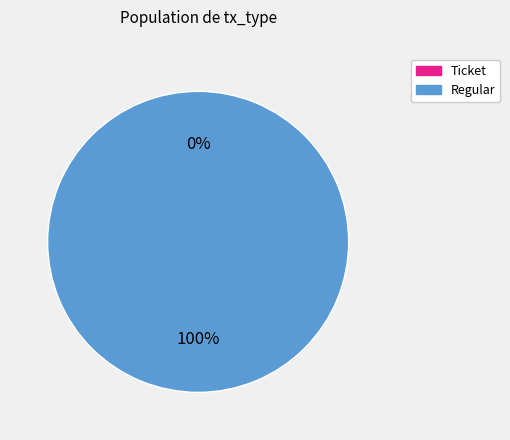

Between Regular and Ticket, which is larger?

Regular